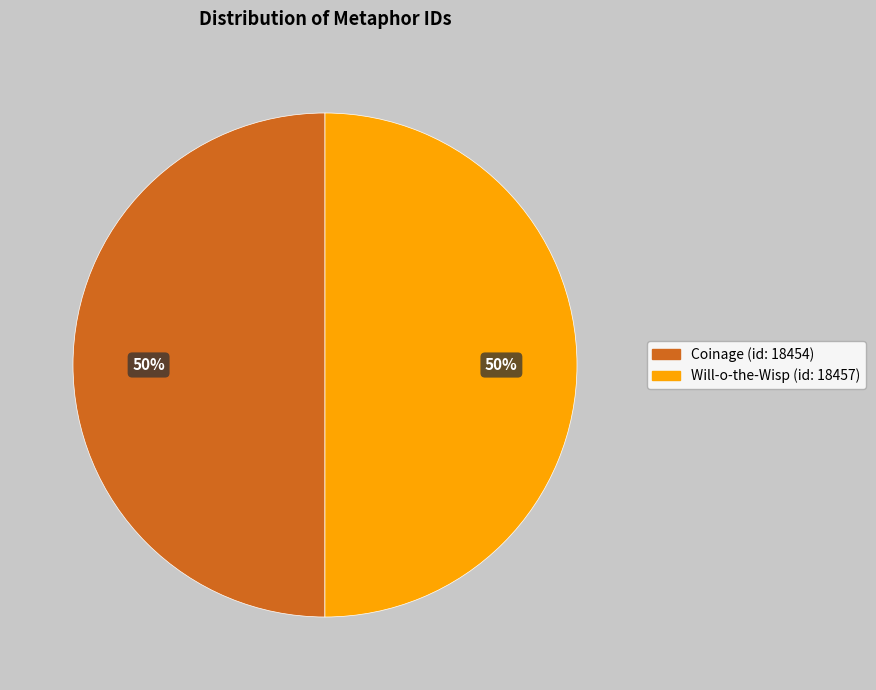

The Will-o-the-Wisp (id: 18457) slice represents 35% of the pie. True or false?

False